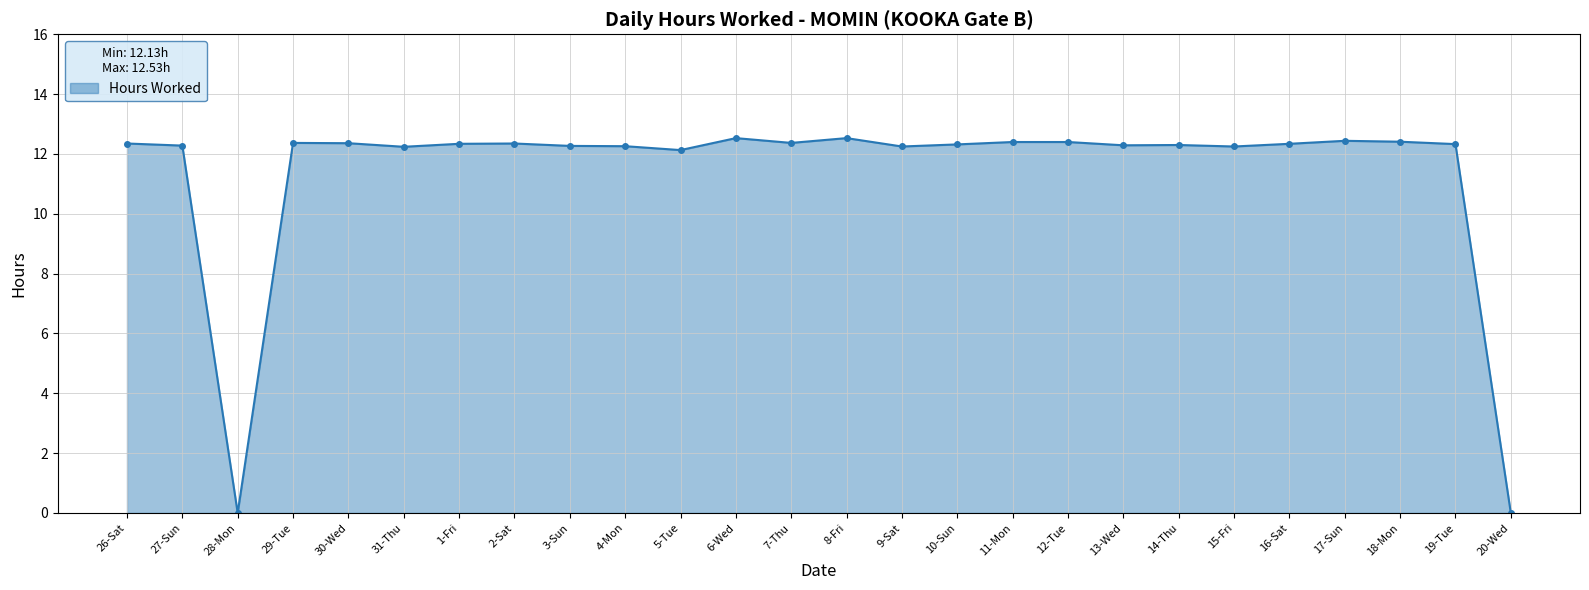

How many lines are shown in the chart?

1